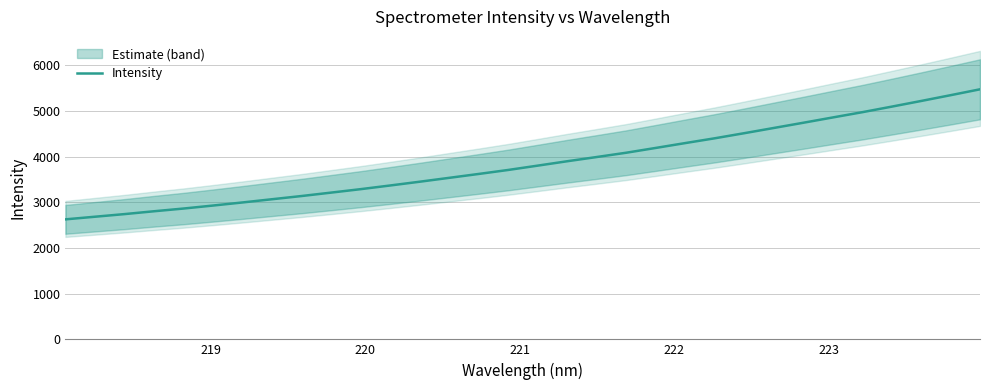

Reading left to right, transcribe all the data shown in this chart.

2626.4	2683.9	2741.3	2803.6	2863.3	2928.8	2996.6	3067.1	3137.2	3212.0	3287.5	3367.9	3450.2	3535.2	3620.3	3707.7	3802.4	3898.3	3990.8	4084.6	4189.6	4295.9	4400.5	4511.9	4626.0	4740.1	4856.1	4971.1	5092.8	5217.0	5343.7	5472.8